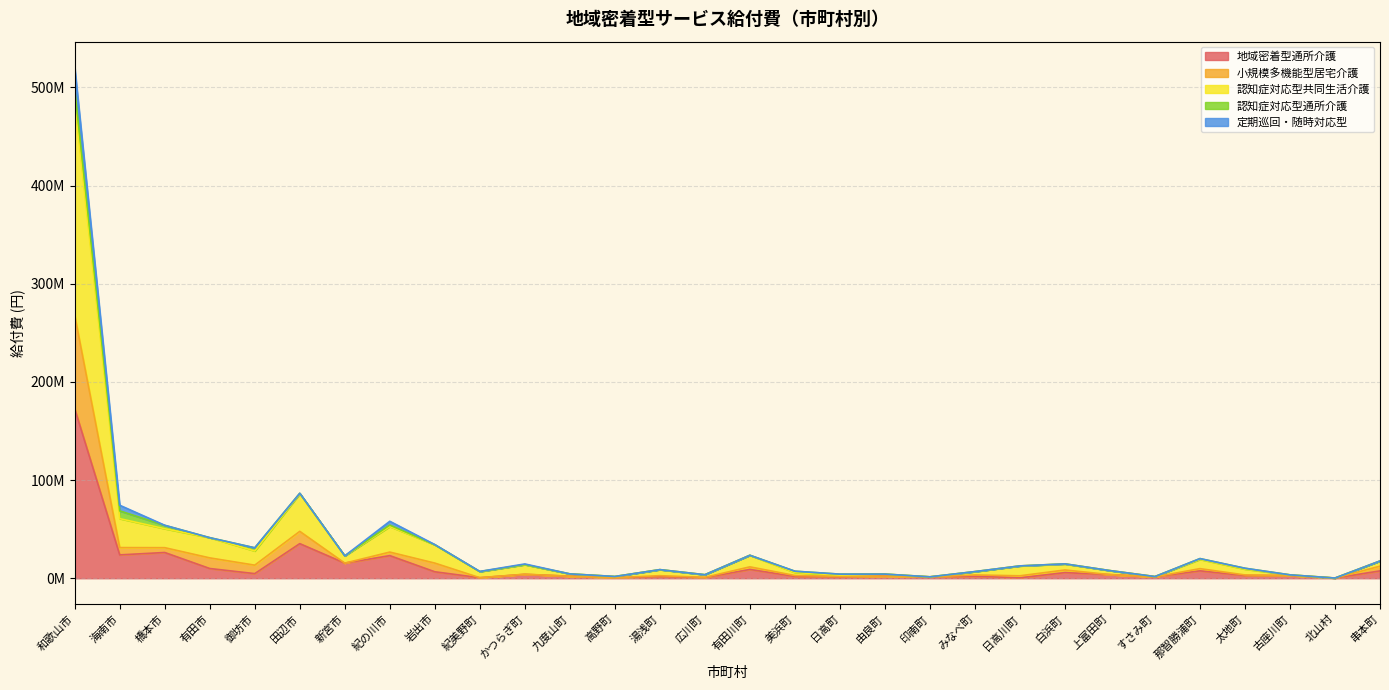

What position from the right is 新宮市?

24